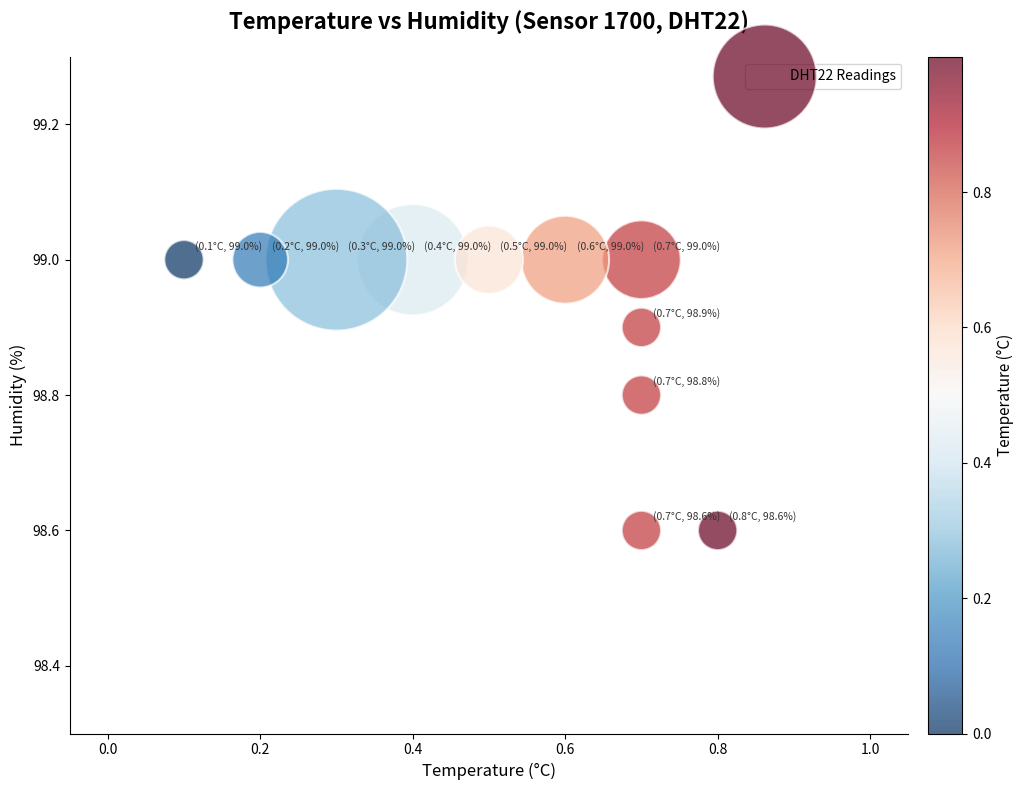

What is the range of X values (max minus min)?

0.7